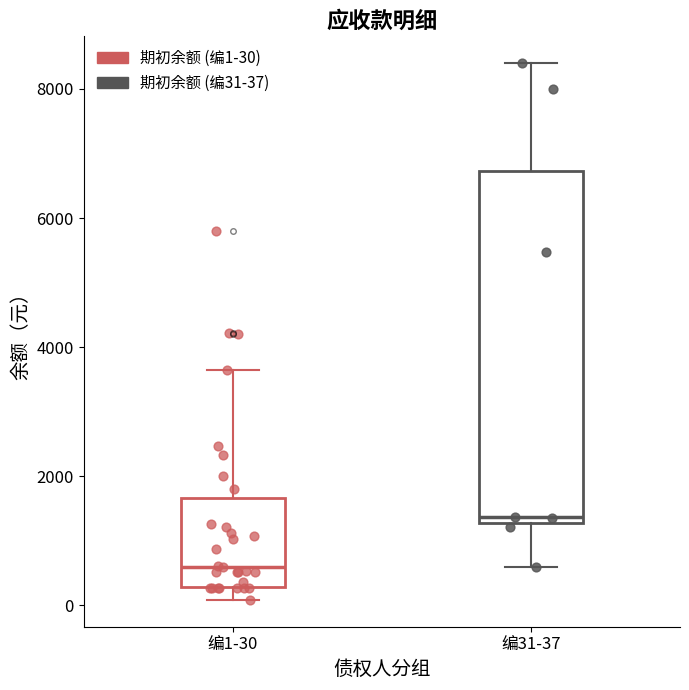

What are all the series names shown in the legend?

期初余额 (编1-30), 期初余额 (编31-37)